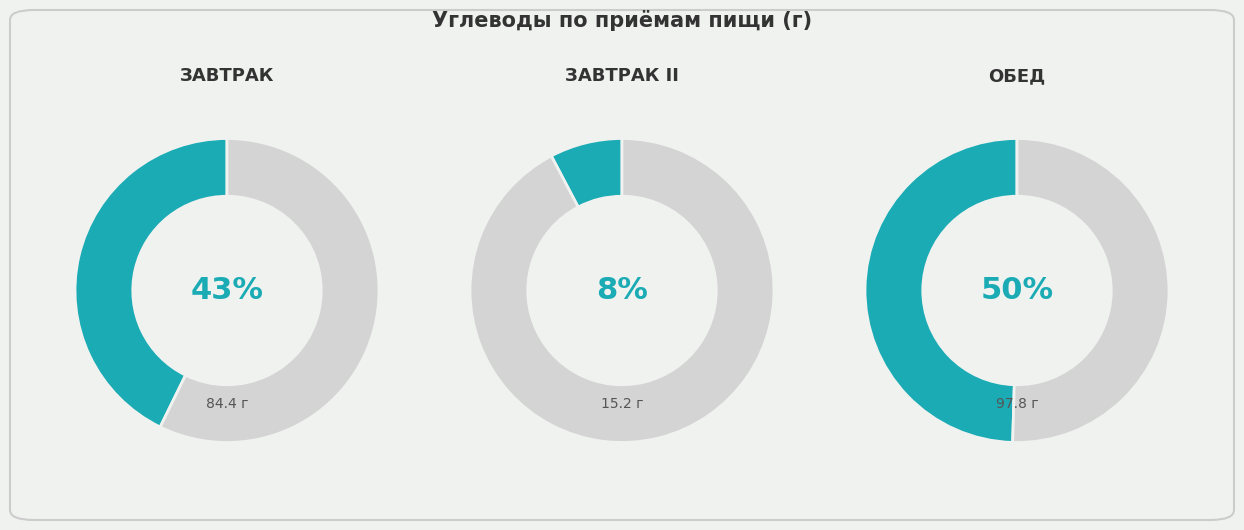

Does any single category account for the majority?

No